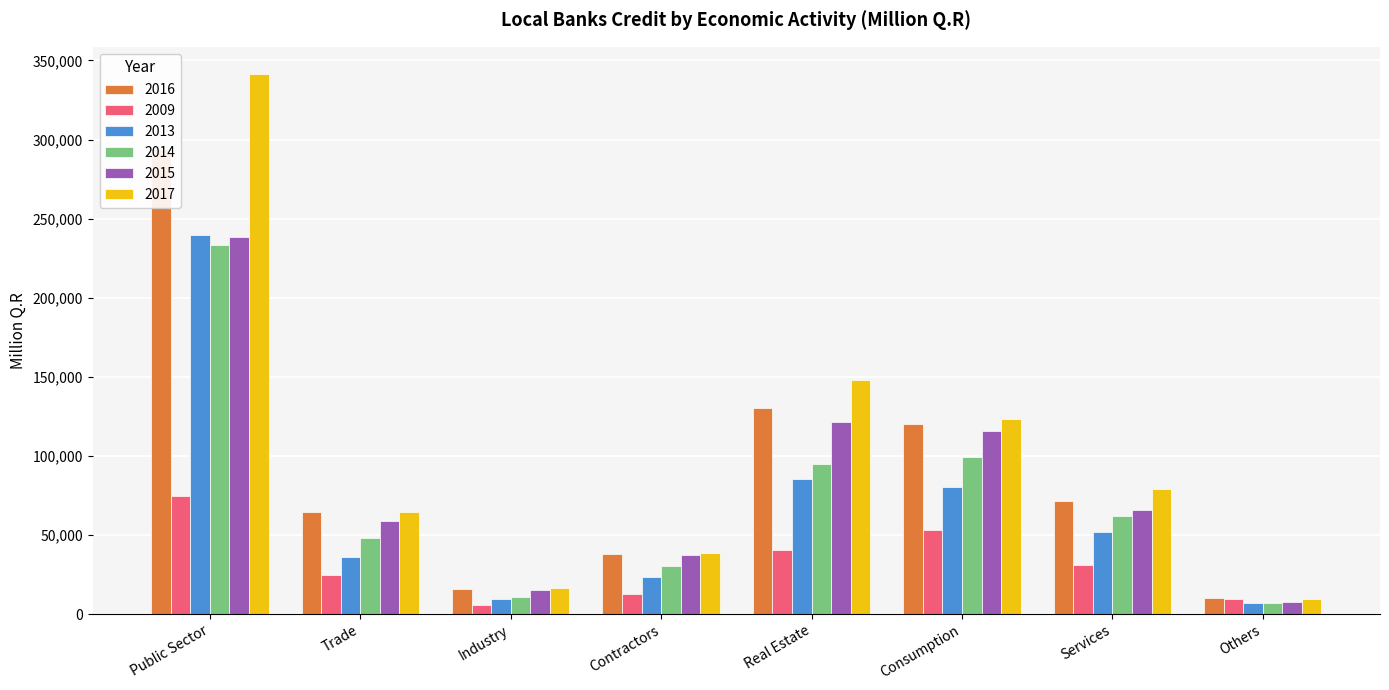

What is the sum of the 2015 values at Contractors and Trade?

96559.6